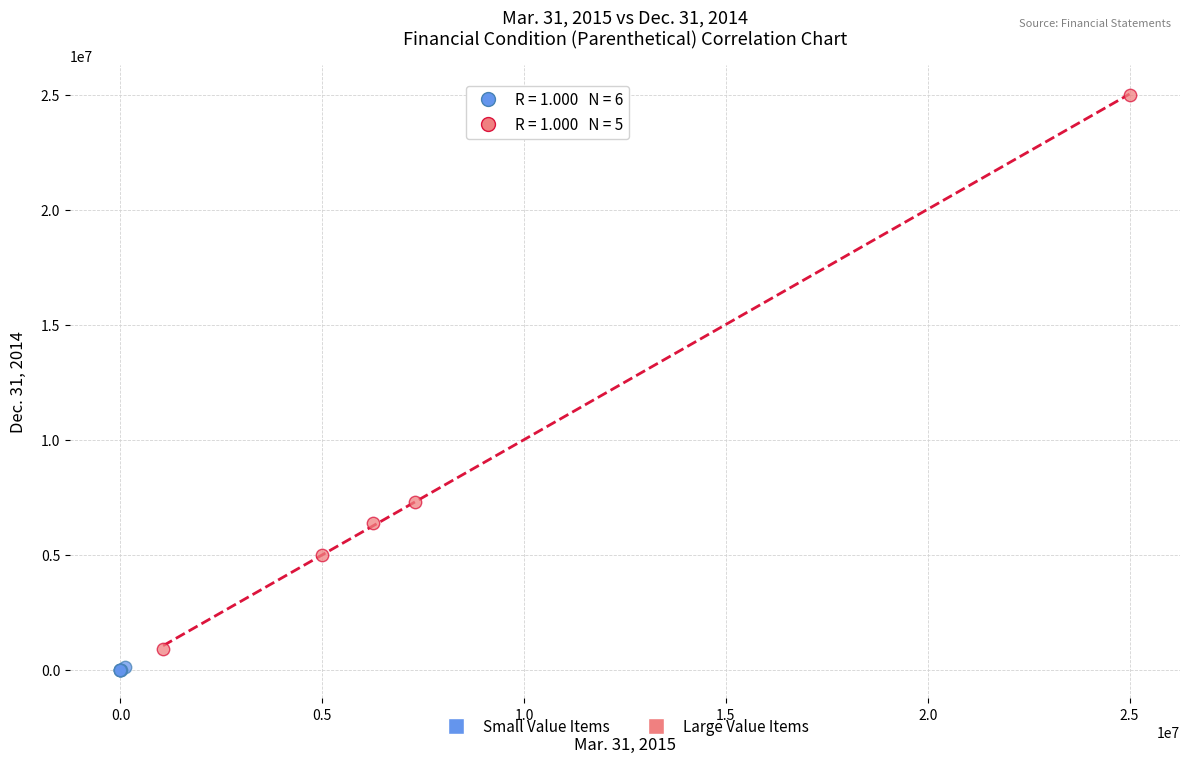

Which series has the largest Y range (max minus min)?

Large Value Items